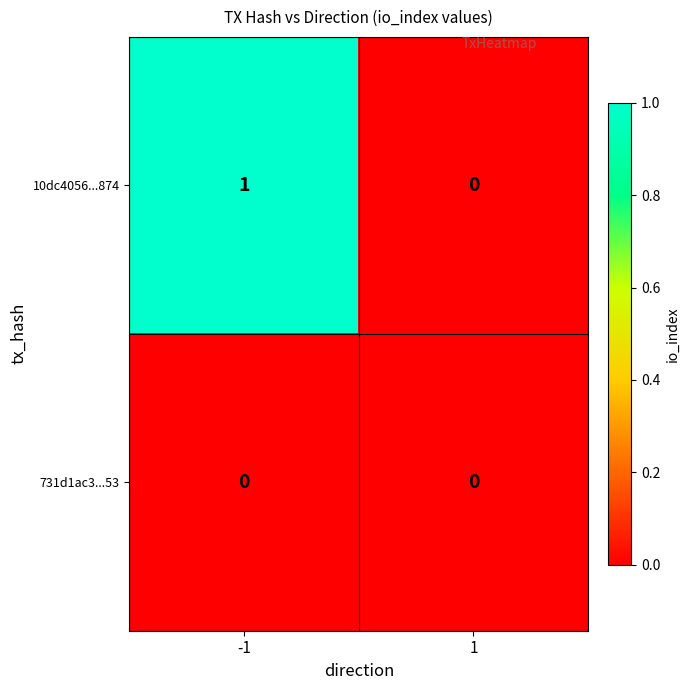

List the series in order of their peak value, highest first.

10dc4056...874, 731d1ac3...53